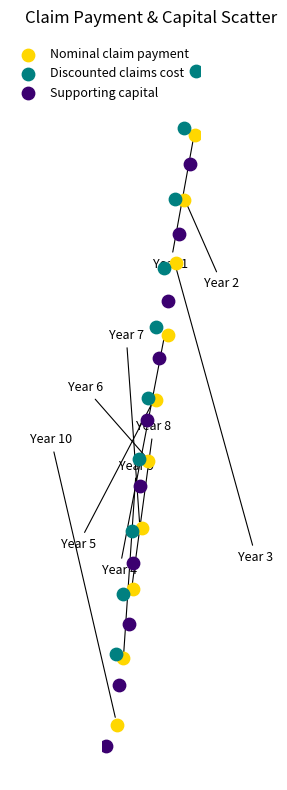

Which series reaches the minimum Y coordinate?

Supporting capital